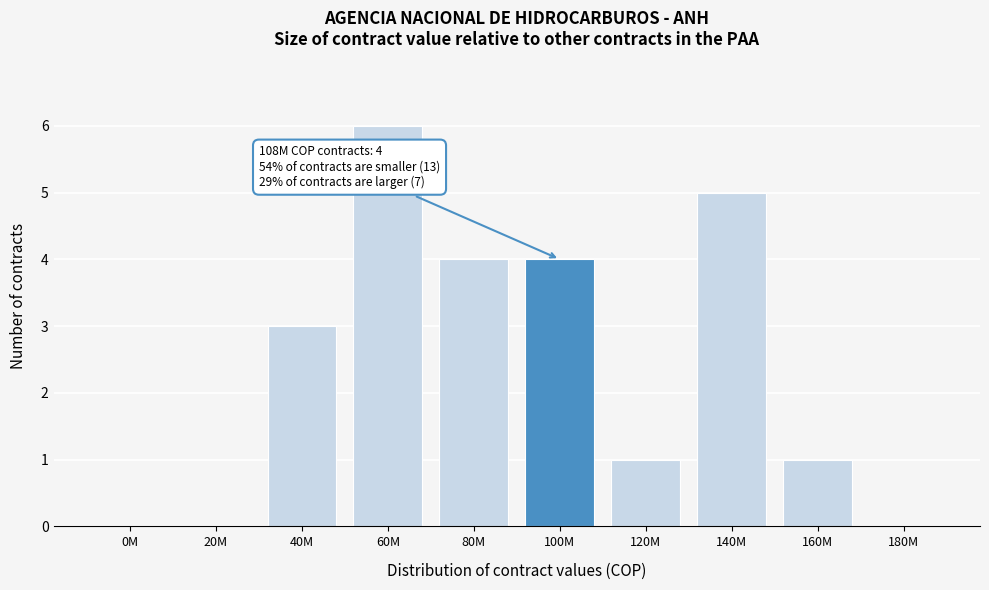

Reading left to right, list all the values displayed in this chart.

0M=0	20M=0	40M=3	60M=6	80M=4	100M=4	120M=1	140M=5	160M=1	180M=0